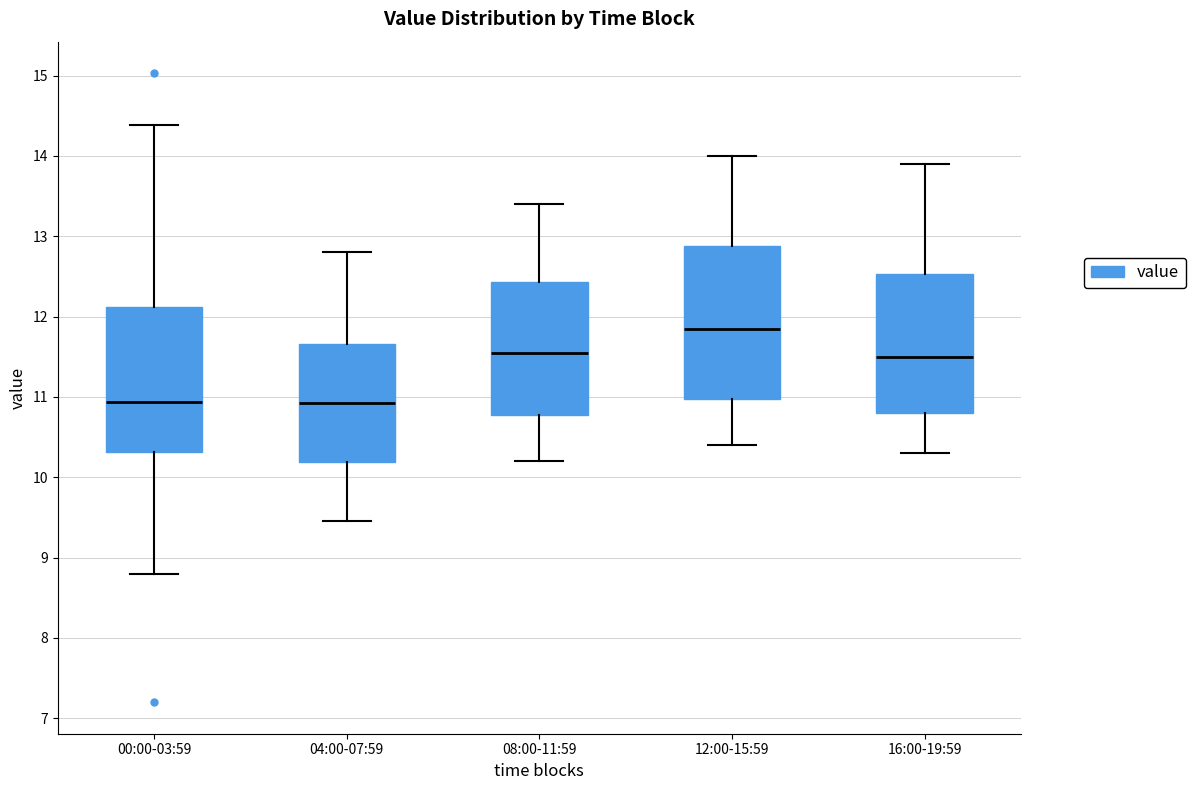

Where does the lower whisker of the box for 08:00-11:59 end on the y-axis? The values are not printed on the chart, so give them approximately, as read against the axis.

10.2